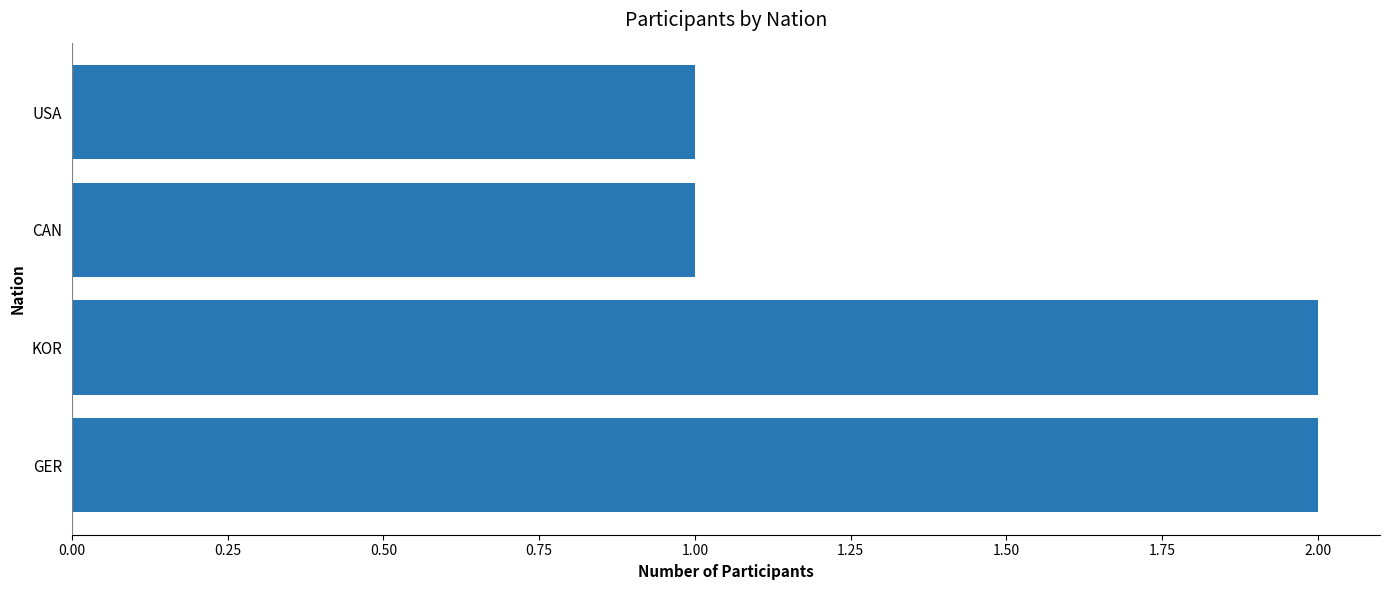

What is the sum of the values at KOR and USA?

3